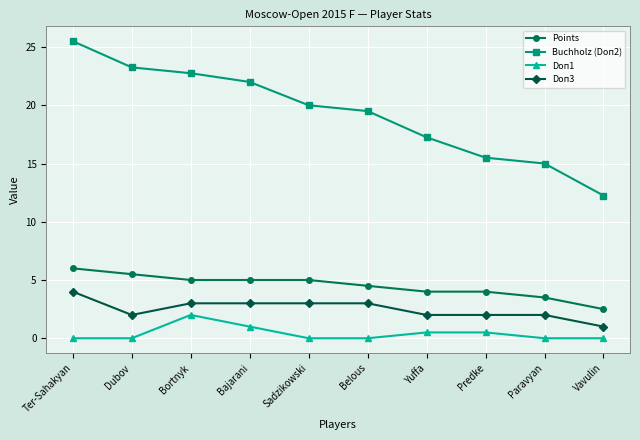

What is the sum of the Doп3 values at Bortnyk and Belous?

6.0